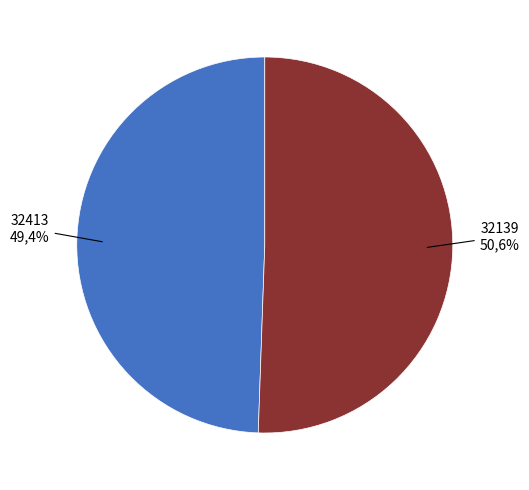

Approximately how many times larger is the value at 32139 compared to 32413?

1.0